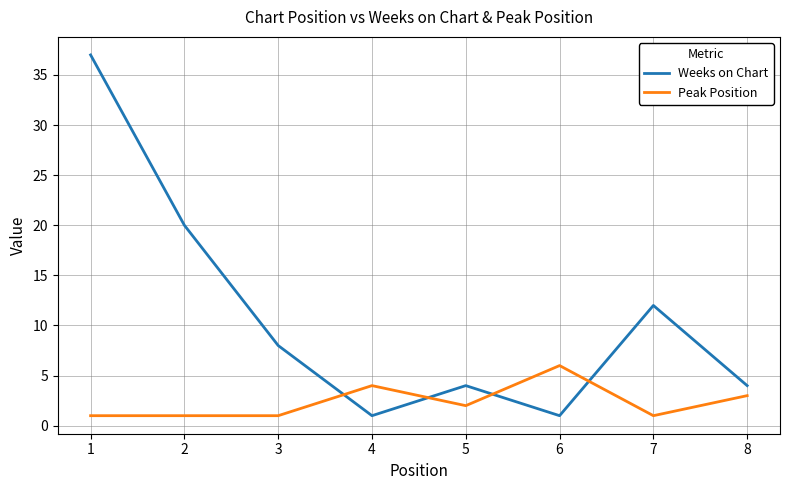

Between 1 and 3, which series saw the biggest shift?

Weeks on Chart